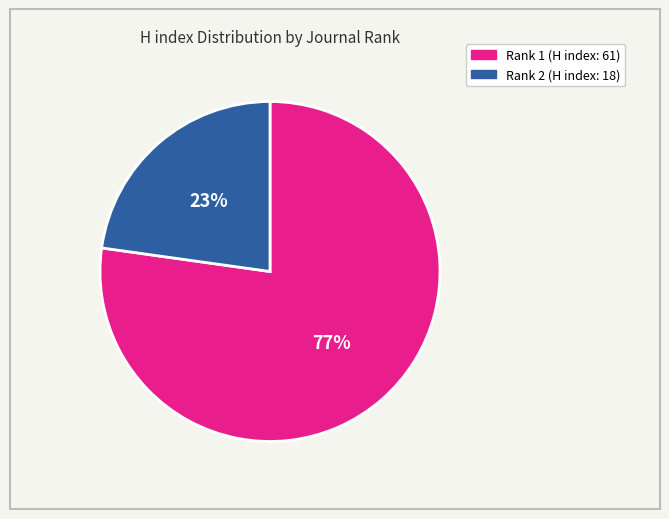

Which category accounts for the majority?

Rank 1 (H index: 61)